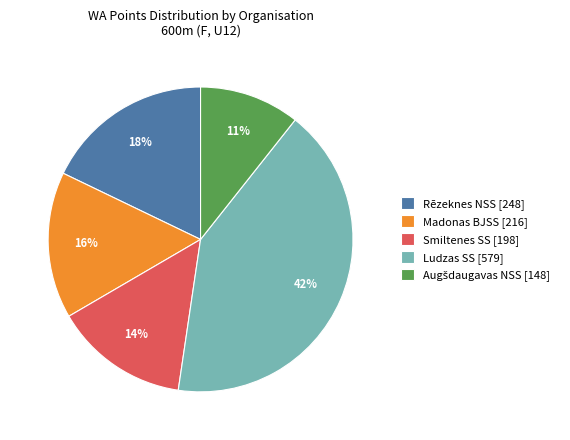

How many segments does this pie chart have?

5